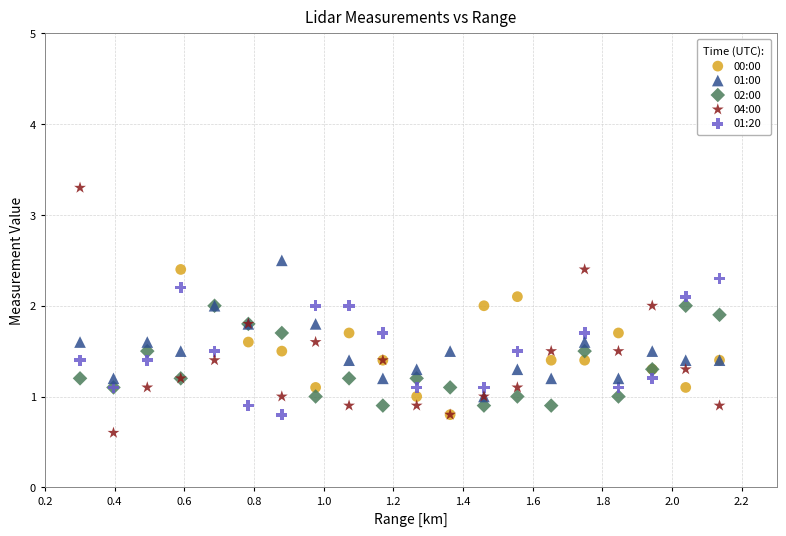

Which series has the widest spread of Y values?

04:00